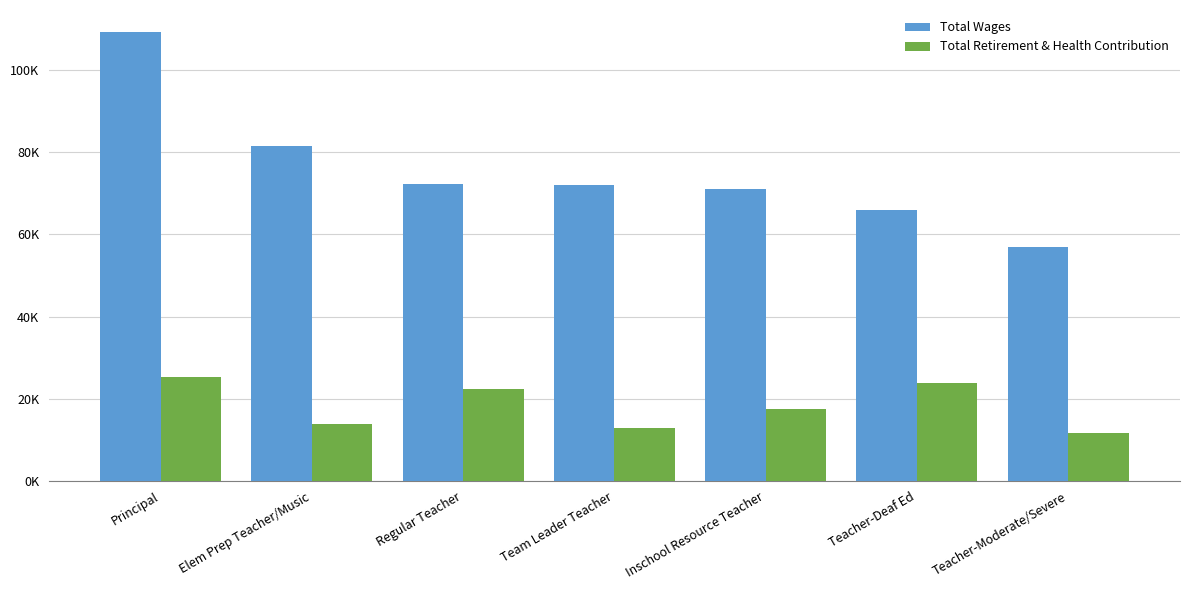

Does the chart contain stacked bars?

No